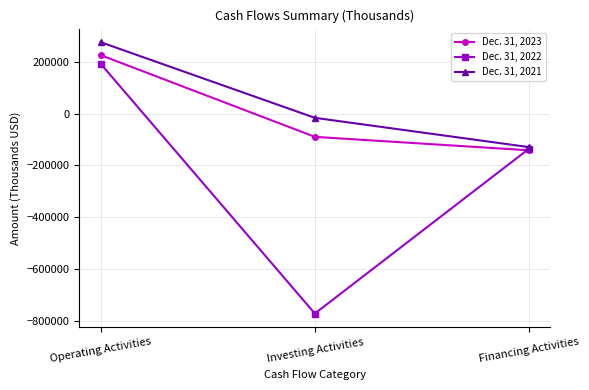

How many series are shown in this chart?

3